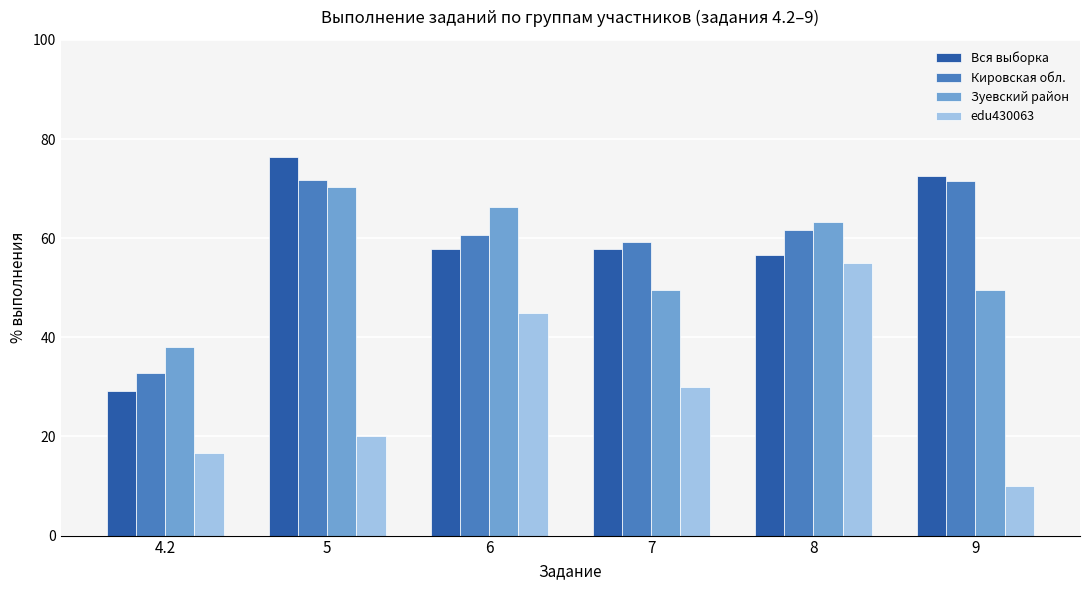

Rank the categories by edu430063 value from lowest to highest.

9, 4.2, 5, 7, 6, 8